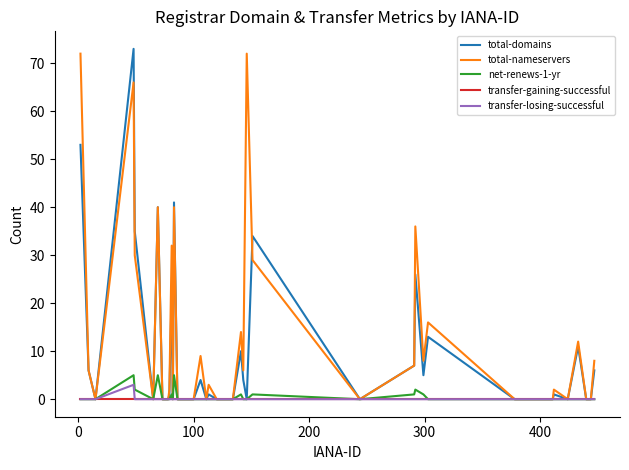

How many lines are shown in the chart?

5